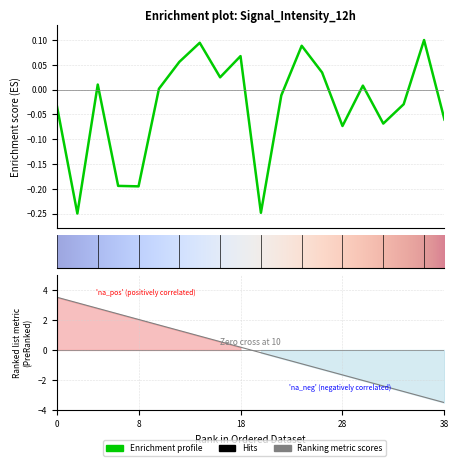

Rank the categories by value from lowest to highest.

2, 20, 8, 6, 28, 32, 38, 0, 34, 22, 10, 30, 4, 16, 26, 12, 18, 24, 14, 36